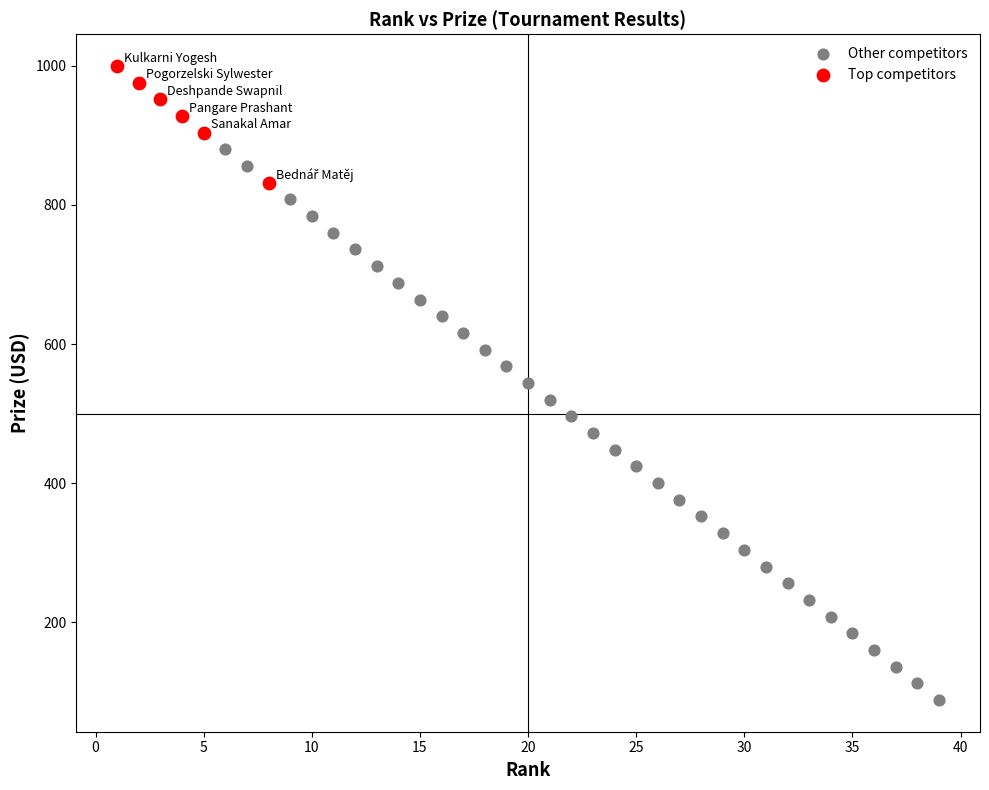

Which series contains the highest Y value?

Top competitors